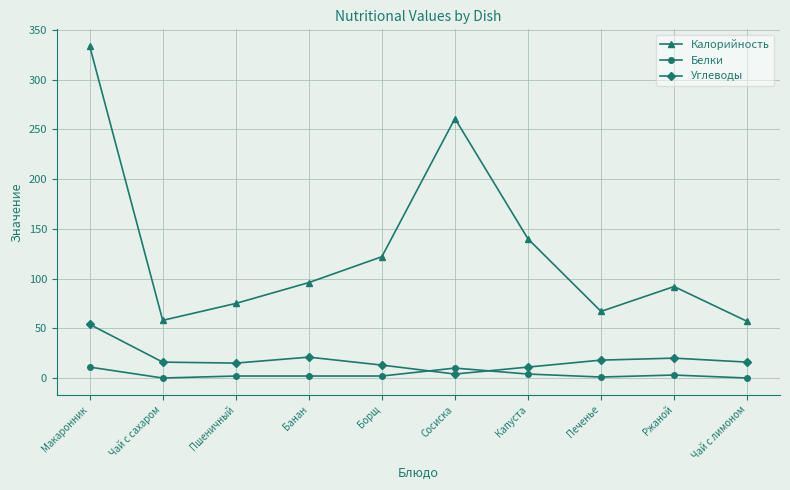

What is the label of the 6th point from the left?

Сосиска